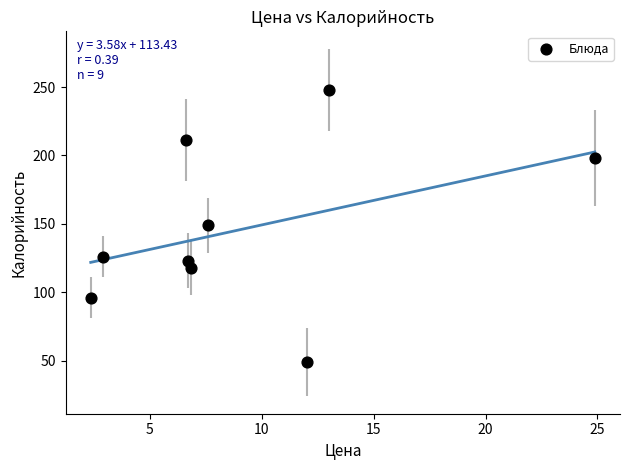

What is the average Y value?

146